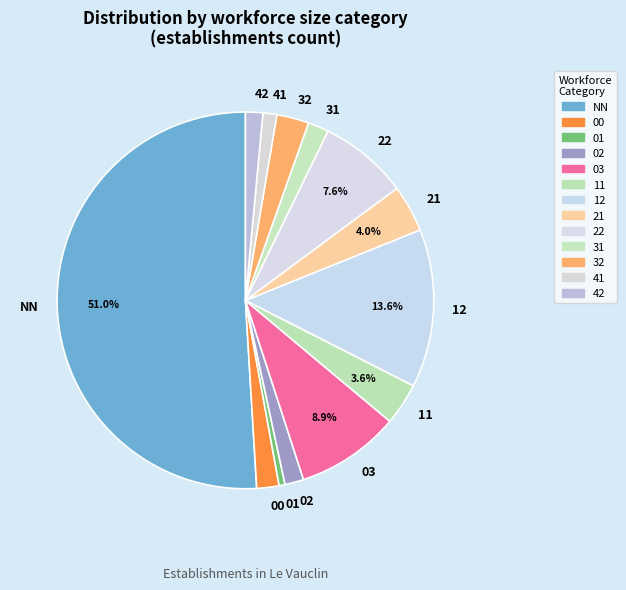

To the nearest percent, what is the combined percentage of 32 and 11?

6%